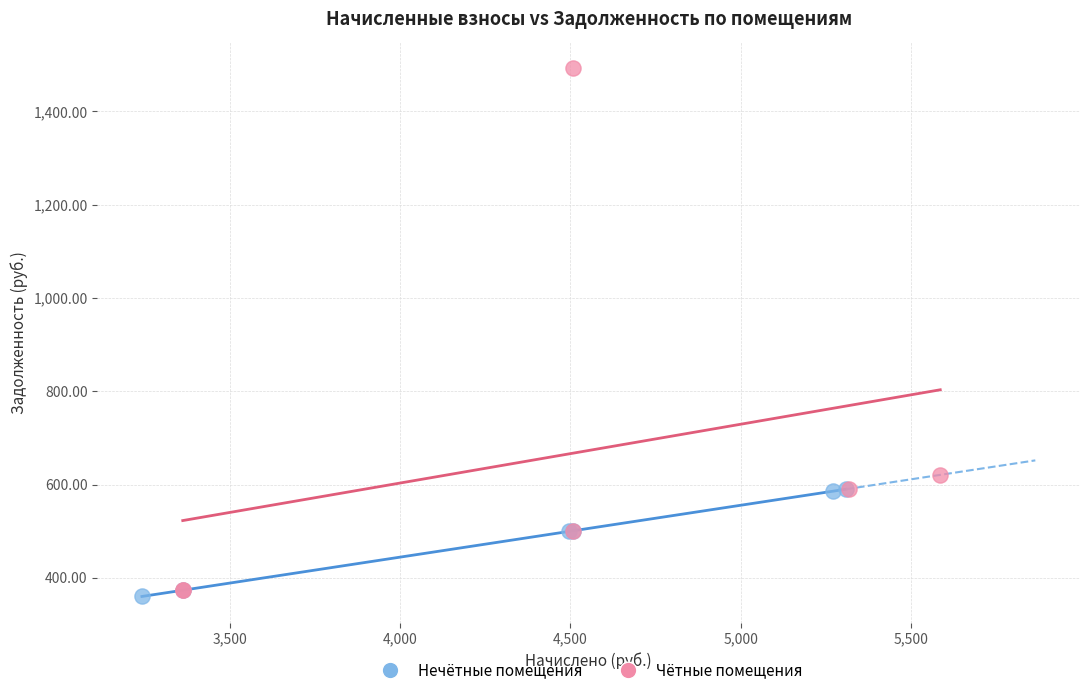

Which series contains the highest Y value?

Чётные помещения